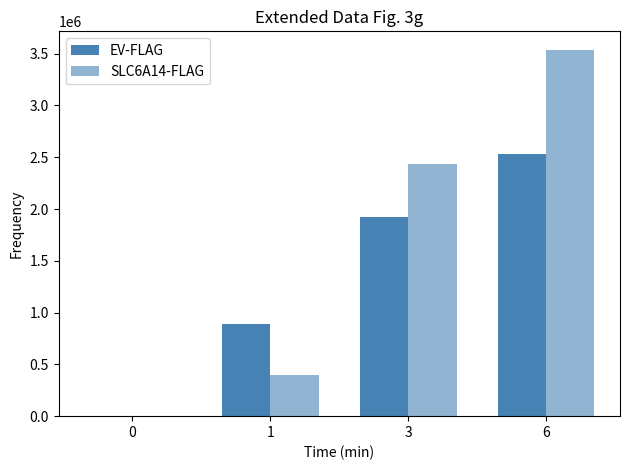

The SLC6A14-FLAG series shows 1567546.9 at 0. True or false?

False